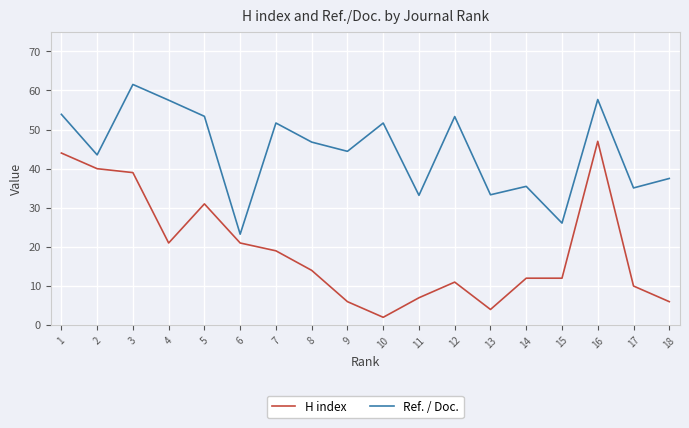

Is it true that Ref. / Doc. equals 64.5 at 18?

False